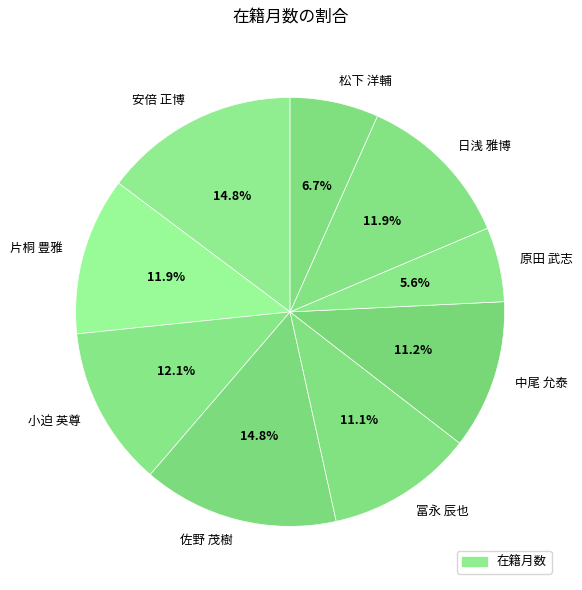

The 中尾 允泰 slice represents 11% of the pie. True or false?

True